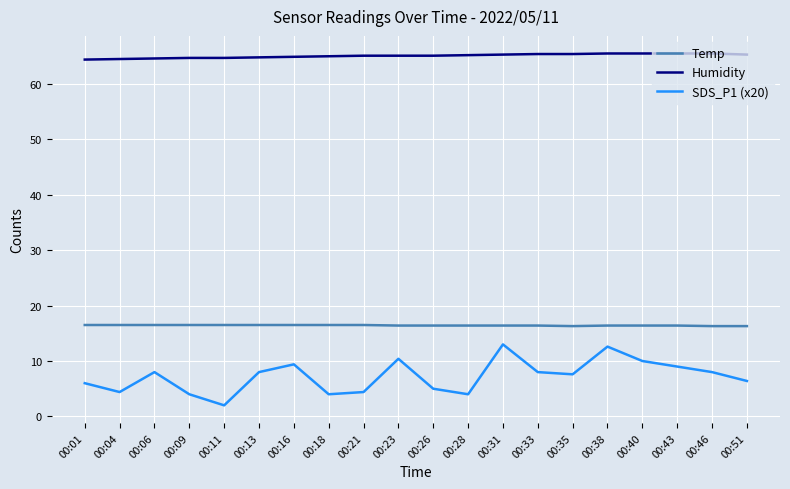

The value of Temp at 00:28 is 10.8. True or false?

False